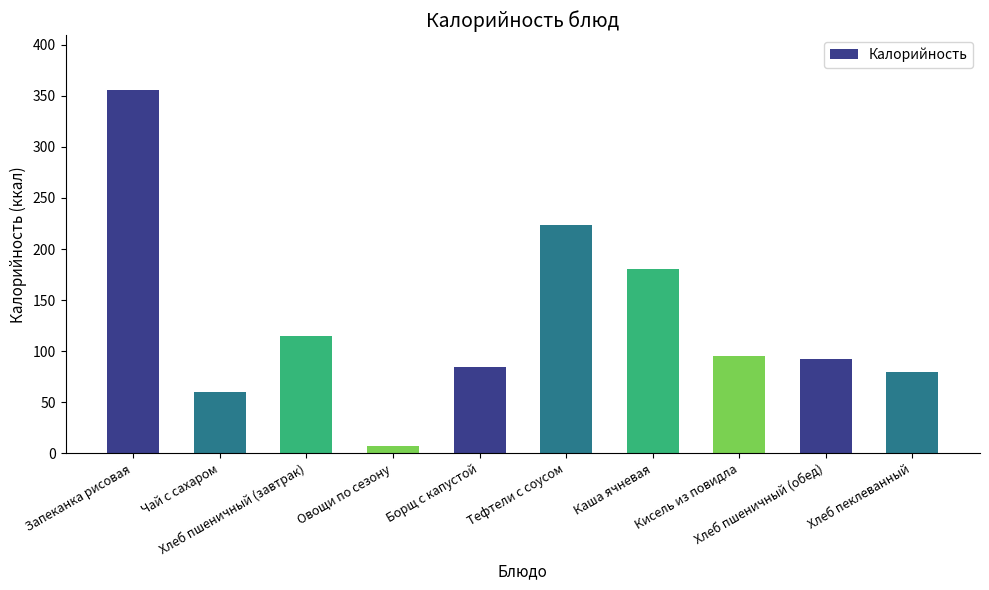

What is the ratio of the value at Хлеб пеклеванный to the value at Чай с сахаром?

1.3